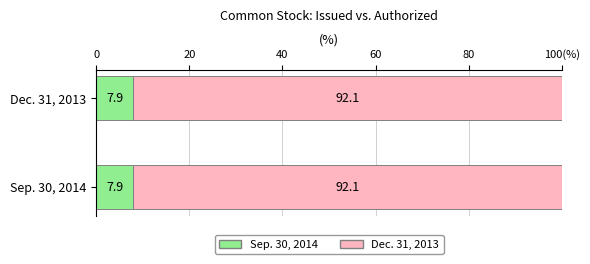

Reading right to left, list all the values displayed in this chart.

Sep. 30, 2014: 7.9	7.9
Dec. 31, 2013: 92.1	92.1